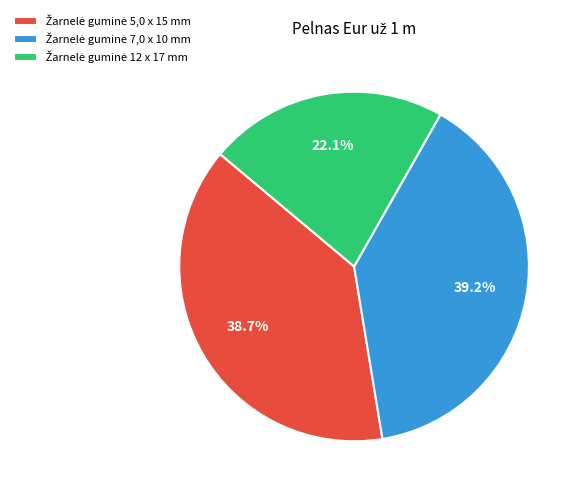

Is there a majority slice in this chart?

No